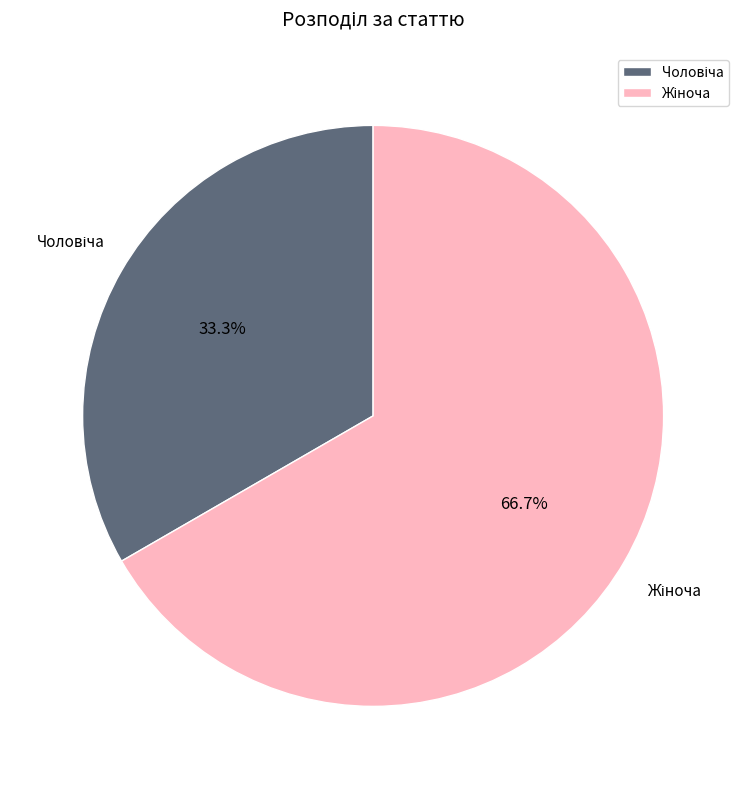

Is there a majority slice in this chart?

Yes